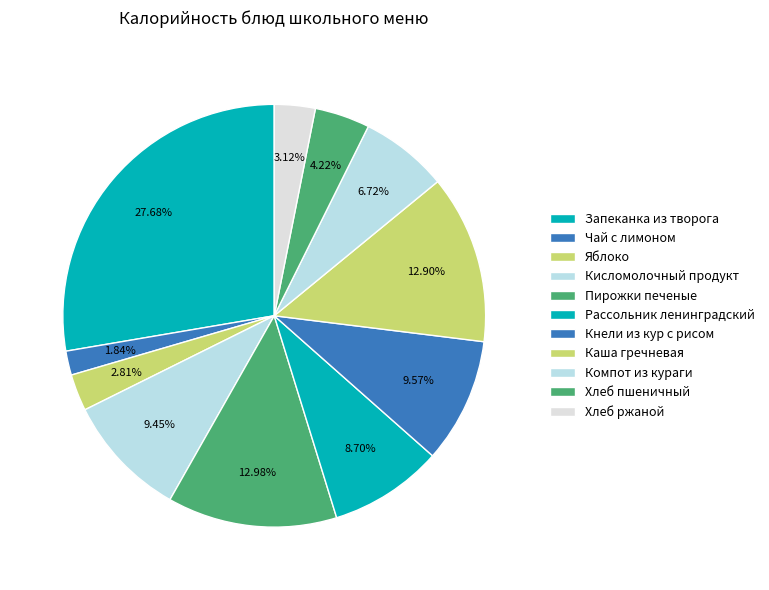

Count the number of slices in the pie.

11